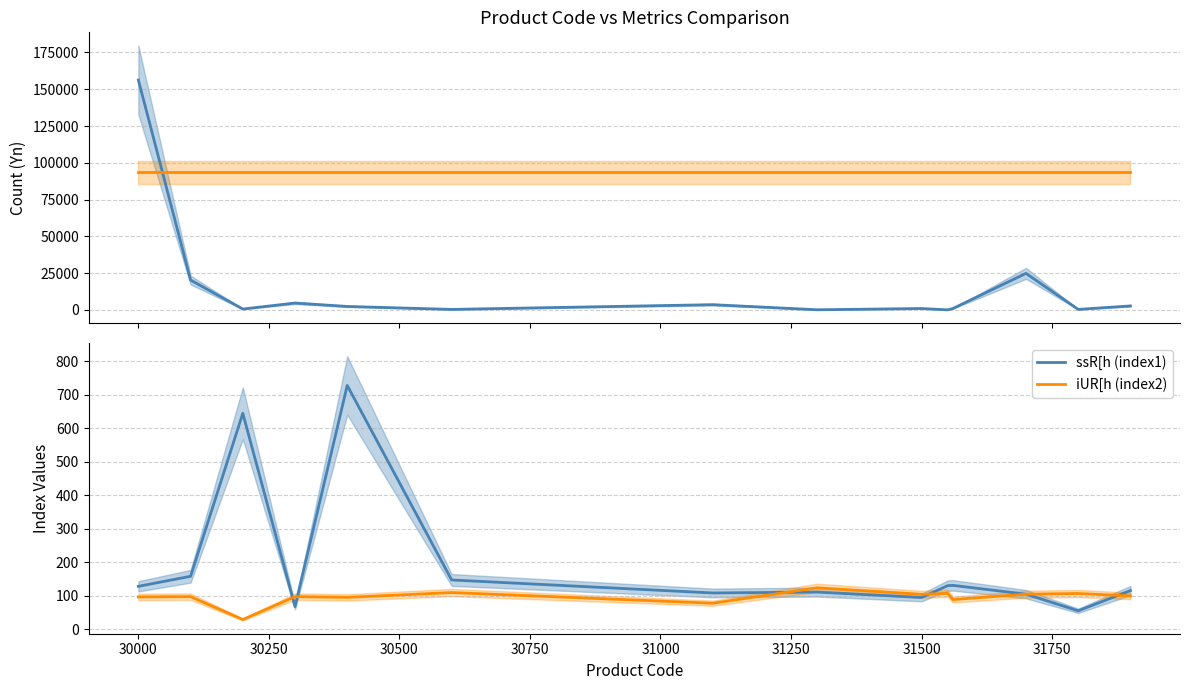

True or false: ssR[h (index1) has a value of 149.8 at 31500.

False